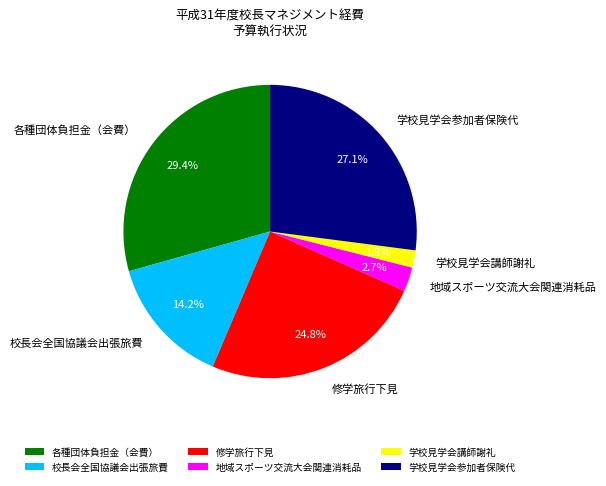

Is there a majority slice in this chart?

No